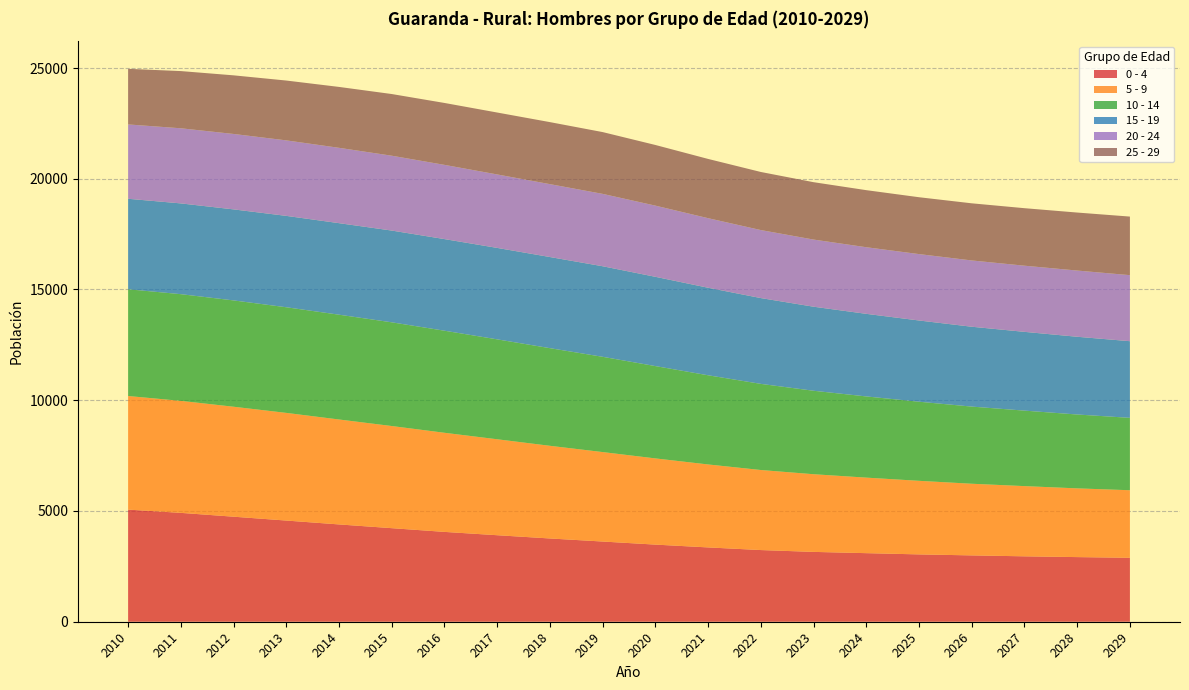

Reading left to right, transcribe all the data shown in this chart.

0 - 4: 5062	4915	4742	4568	4393	4224	4056	3906	3759	3621	3482	3355	3236	3153	3096	3040	2995	2953	2918	2887
5 - 9: 5129	5057	4965	4861	4738	4612	4475	4332	4184	4039	3892	3746	3614	3507	3410	3322	3235	3170	3103	3050
10 - 14: 4820	4817	4800	4769	4731	4682	4608	4511	4408	4301	4168	4026	3889	3768	3666	3571	3483	3408	3335	3268
15 - 19: 4085	4098	4110	4126	4133	4143	4137	4129	4115	4089	4031	3952	3874	3795	3729	3668	3606	3557	3510	3461
20 - 24: 3357	3392	3406	3409	3402	3380	3351	3317	3291	3268	3214	3141	3071	3032	3008	2998	2993	2987	2990	2982
25 - 29: 2510	2582	2646	2701	2749	2784	2795	2795	2800	2789	2738	2675	2622	2590	2576	2567	2579	2596	2618	2644